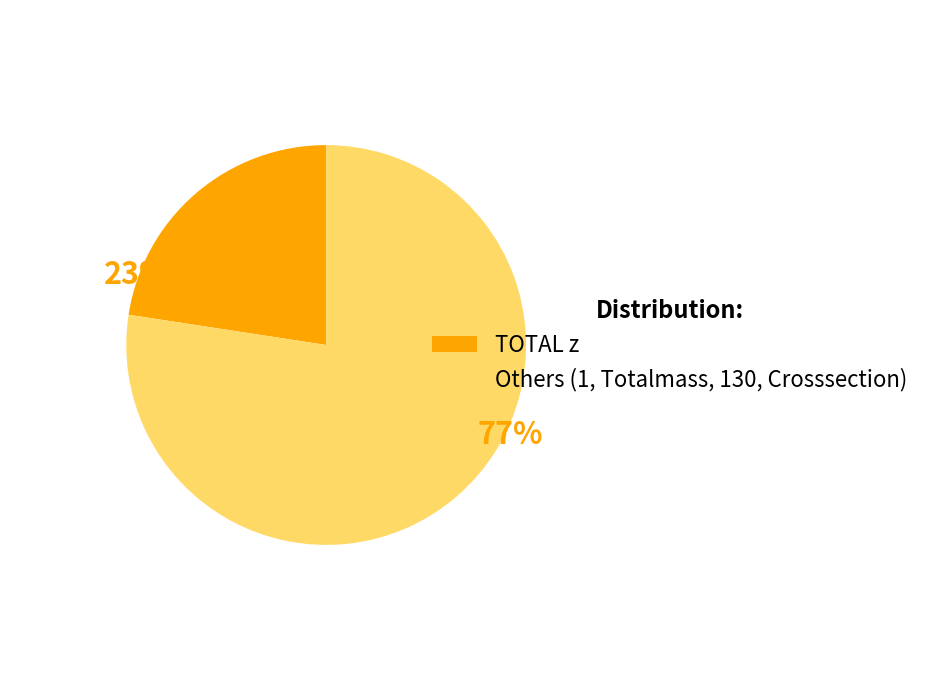

Is it true that Others (1, Totalmass, 130, Crosssection) is 88% of the pie?

False